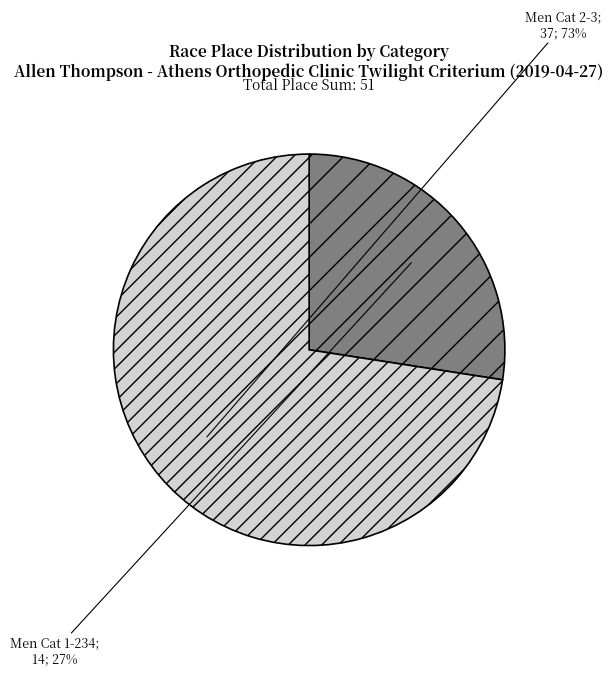

To the nearest percent, what is the average slice percentage?

50%